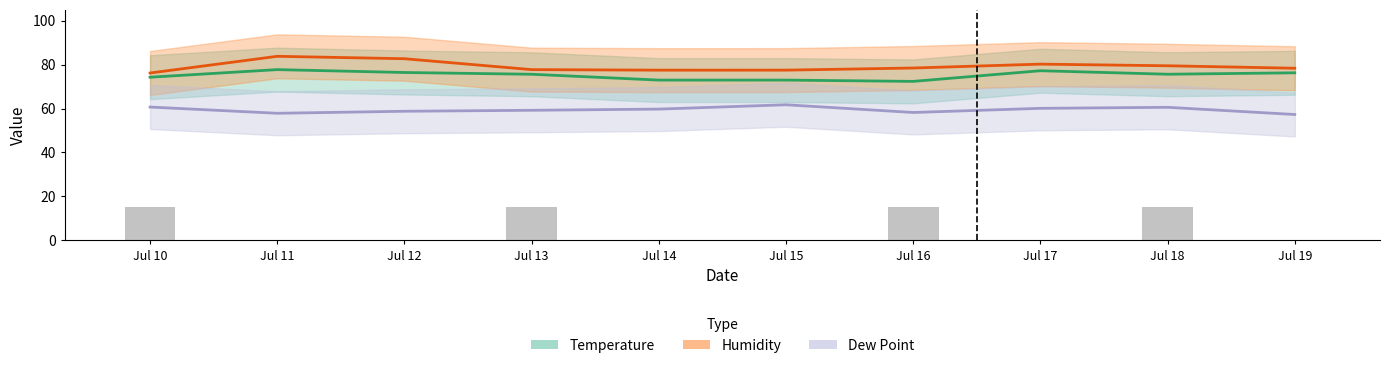

Rank the categories by value from highest to lowest.

Jul 10, Jul 13, Jul 16, Jul 18, Jul 11, Jul 12, Jul 14, Jul 15, Jul 17, Jul 19